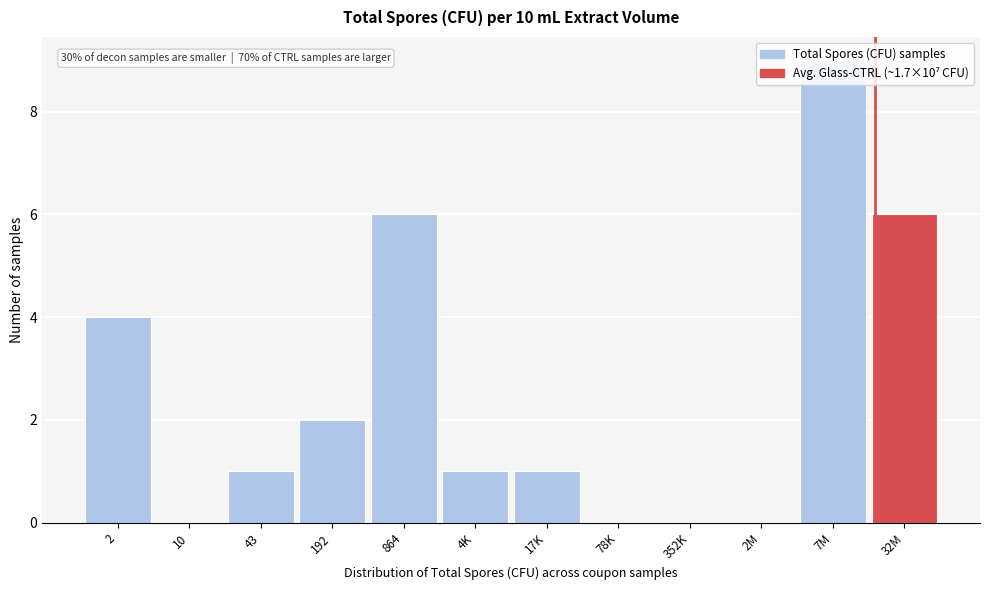

What is the maximum value shown in the chart?

9